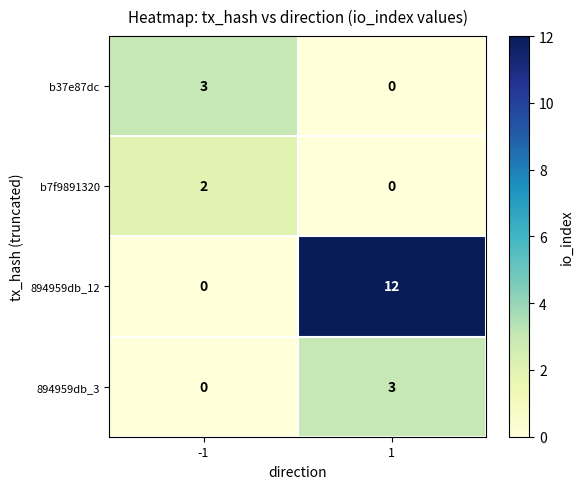

What is the difference between the maximum and minimum values in the b37e87dc series?

3